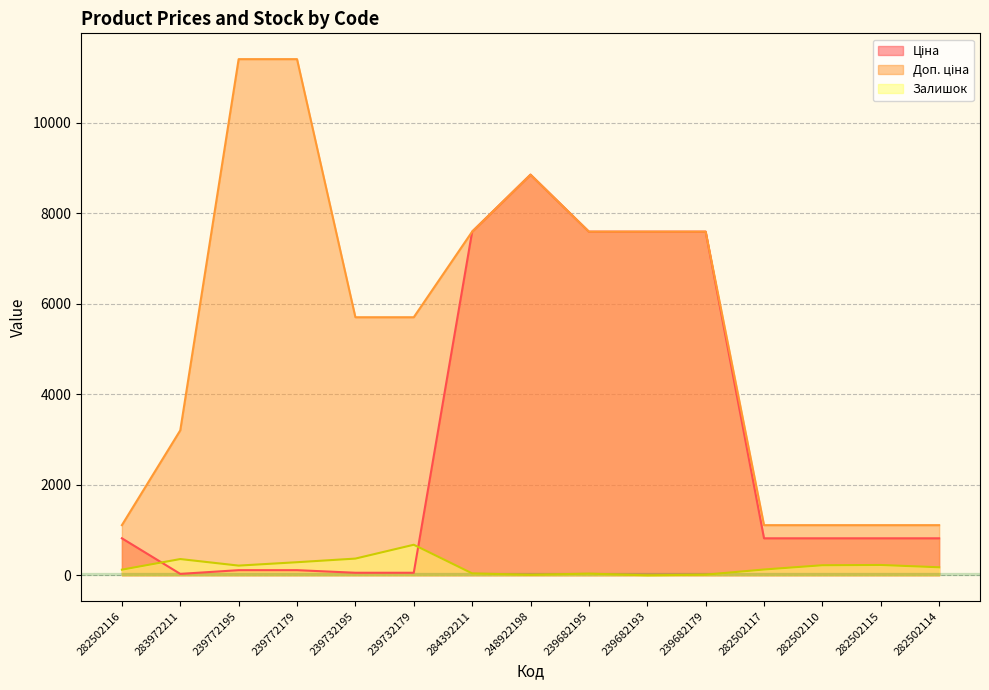

Reading left to right, extract all data points from this chart.

Ціна: 282502116=818.5	283972211=32.0	239772195=114.1	239772179=114.1	239732195=57.0	239732179=57.0	284392211=7596.5	248922198=8856.7	239682195=7596.5	239682193=7596.5	239682179=7596.5	282502117=818.5	282502110=818.5	282502115=818.5	282502114=818.5
Доп. ціна: 282502116=1109.2	283972211=3205.0	239772195=11410.0	239772179=11410.0	239732195=5705.0	239732179=5705.0	284392211=7596.5	248922198=8856.7	239682195=7596.5	239682193=7596.5	239682179=7596.5	282502117=1109.2	282502110=1109.2	282502115=1109.2	282502114=1109.2
Залишок: 282502116=125.0	283972211=360.0	239772195=215.0	239772179=290.0	239732195=370.0	239732179=676.0	284392211=43.0	248922198=11.0	239682195=38.0	239682193=0.0	239682179=15.0	282502117=129.0	282502110=223.0	282502115=229.0	282502114=178.0